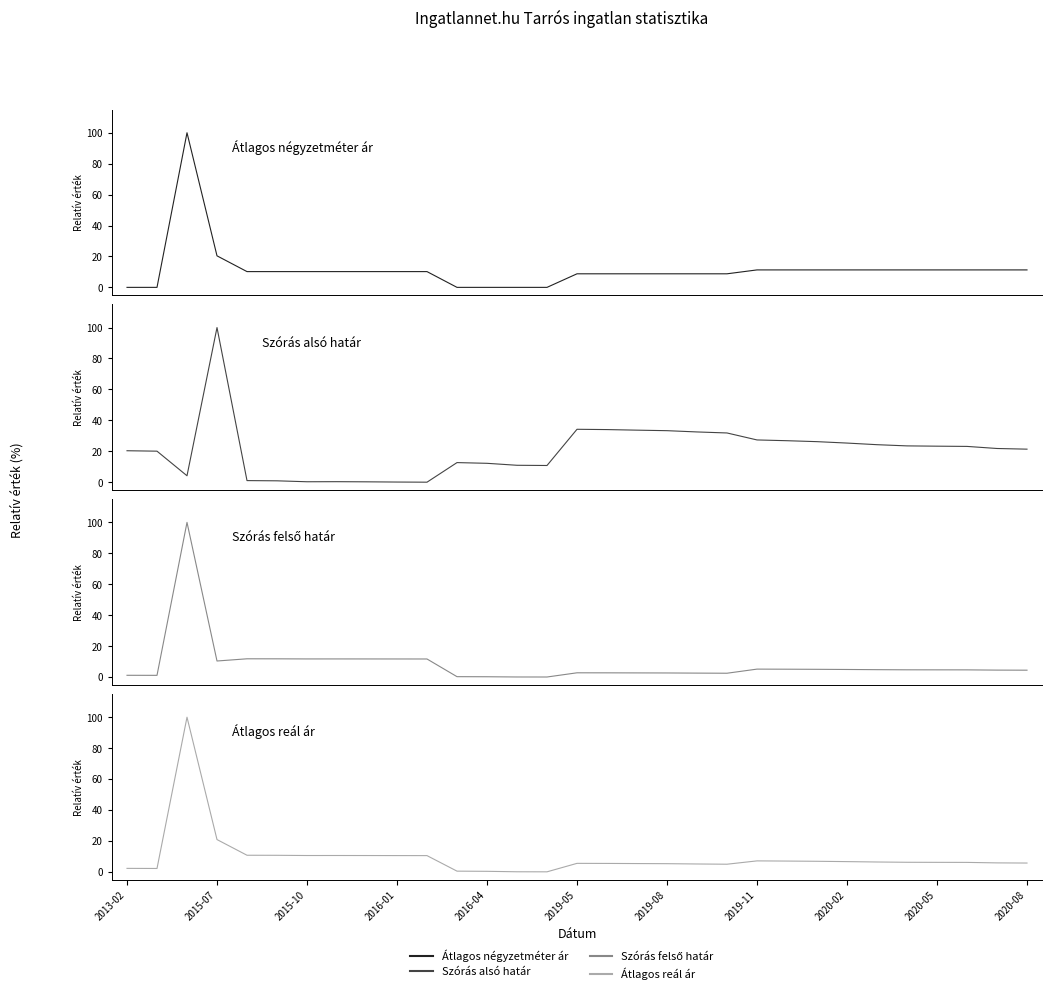

Reading left to right, list all the values displayed in this chart.

Átlagos négyzetméter ár: 0.0	0.0	100.0	20.4	10.2	10.2	10.2	10.2	10.2	10.2	10.2	0.0	0.0	0.0	0.0	8.8	8.8	8.8	8.8	8.8	8.8	11.3	11.3	11.3	11.3	11.3	11.3	11.3	11.3	11.3	11.3
Szórás alsó határ: 20.3	20.1	4.2	100.0	1.0	0.9	0.3	0.3	0.2	0.1	0.0	12.7	12.2	10.9	10.8	34.2	34.0	33.7	33.3	32.5	31.8	27.3	26.8	26.2	25.3	24.3	23.5	23.3	23.1	21.8	21.4
Szórás felső határ: 1.1	1.1	100.0	10.4	11.8	11.8	11.7	11.7	11.7	11.7	11.7	0.2	0.2	0.0	0.0	2.7	2.7	2.7	2.6	2.5	2.4	5.1	5.0	5.0	4.9	4.7	4.7	4.6	4.6	4.5	4.4
Átlagos reál ár: 2.2	2.2	100.0	20.9	10.7	10.7	10.5	10.6	10.5	10.5	10.5	0.4	0.3	0.0	0.0	5.5	5.4	5.3	5.3	5.1	4.9	7.1	7.0	6.8	6.6	6.4	6.2	6.1	6.1	5.8	5.7